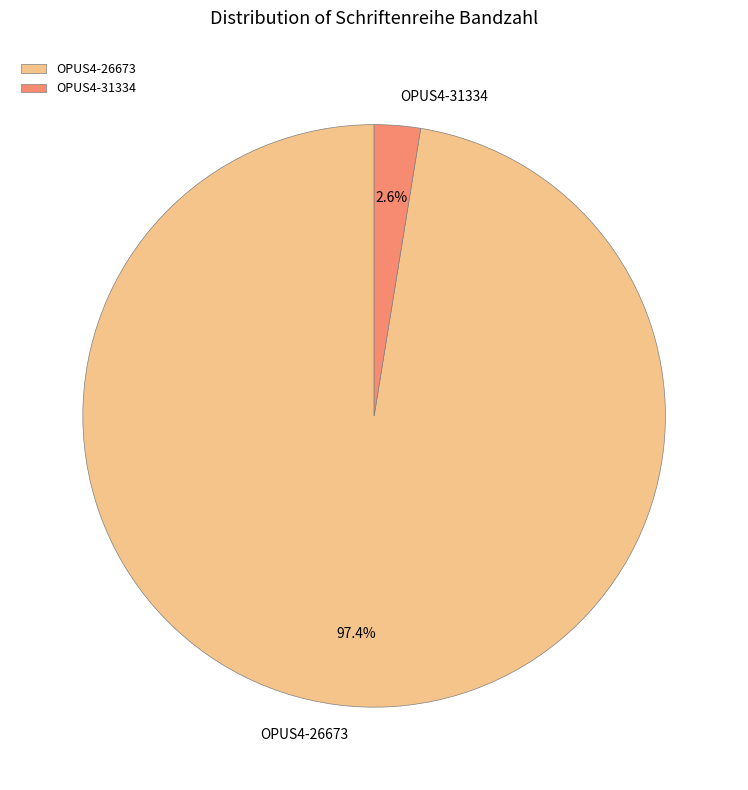

Is it true that OPUS4-31334 is 14% of the pie?

False